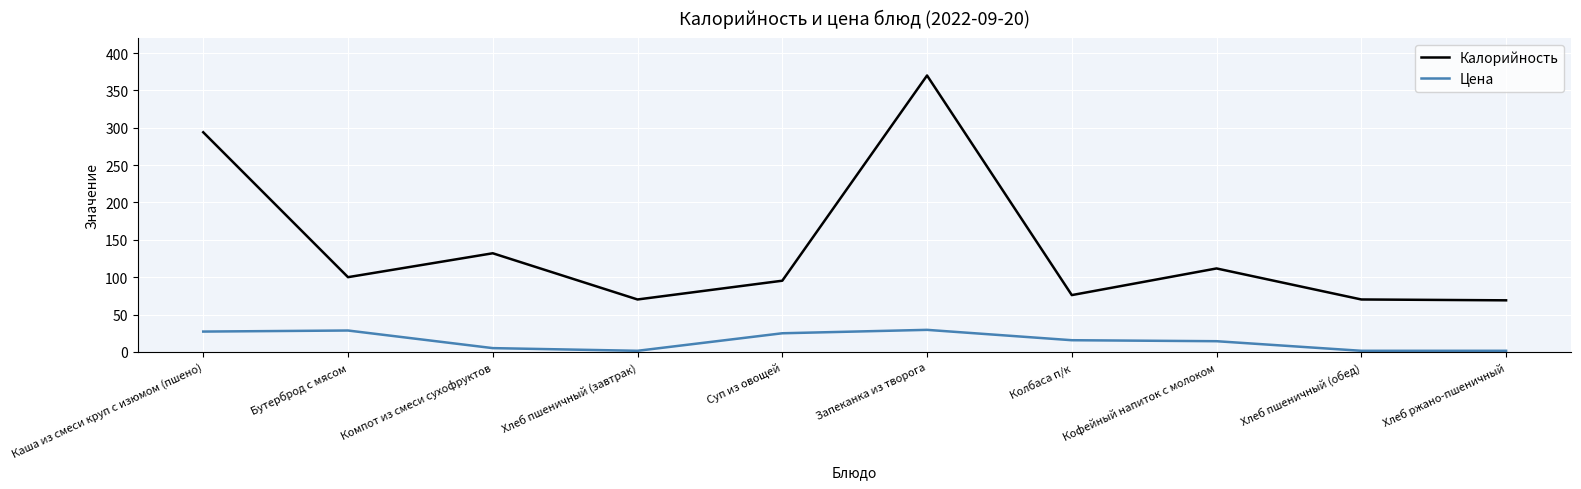

Which series has the widest spread of values?

Калорийность